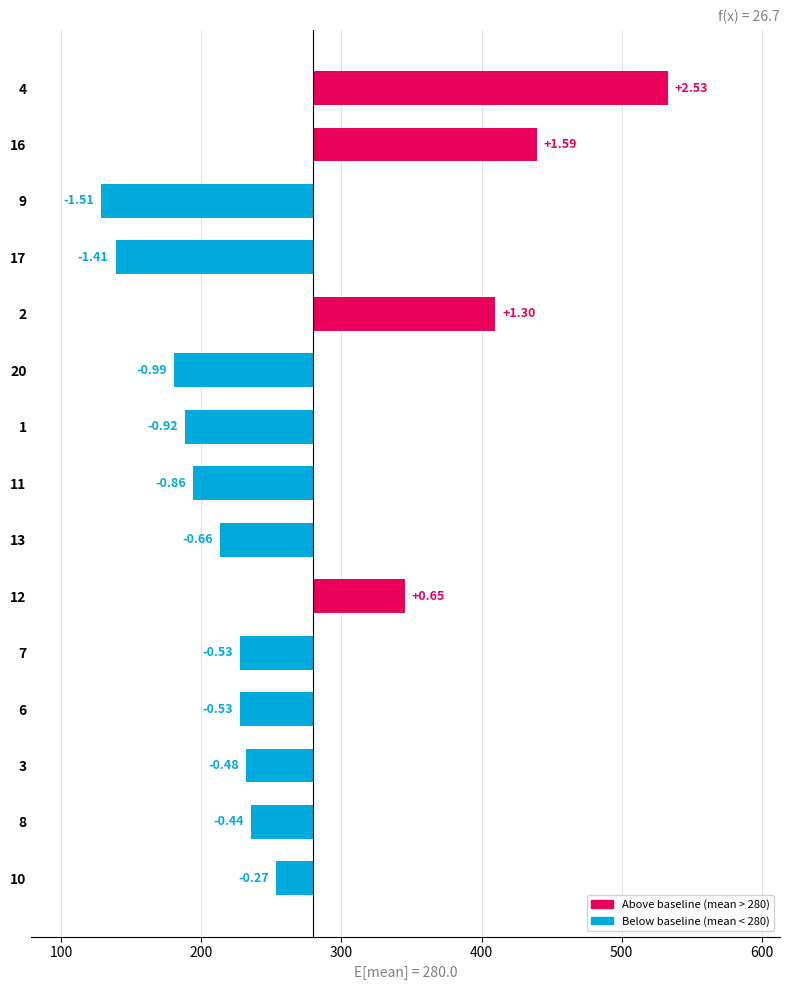

What is the greatest value displayed?

533.0